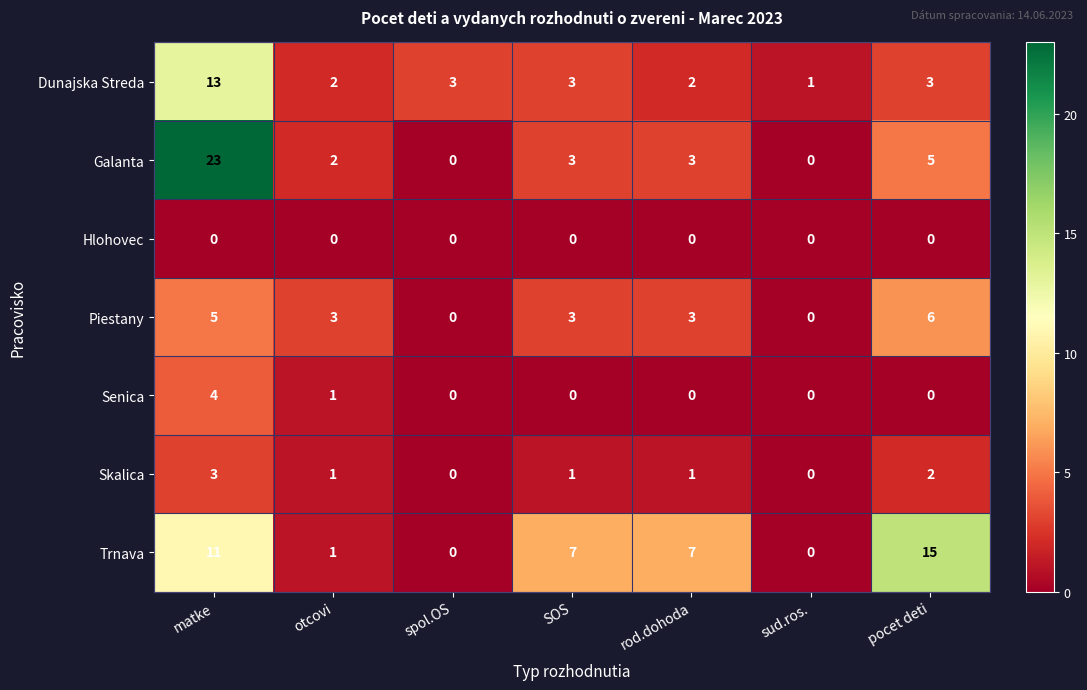

The value of Skalica at spol.OS is 0. True or false?

True